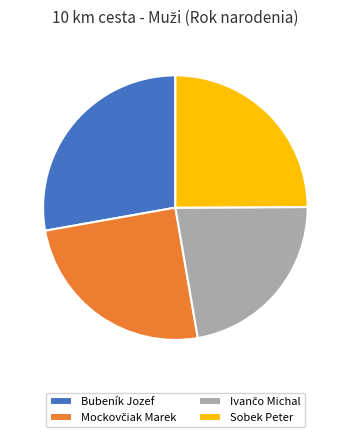

Is there a majority slice in this chart?

No